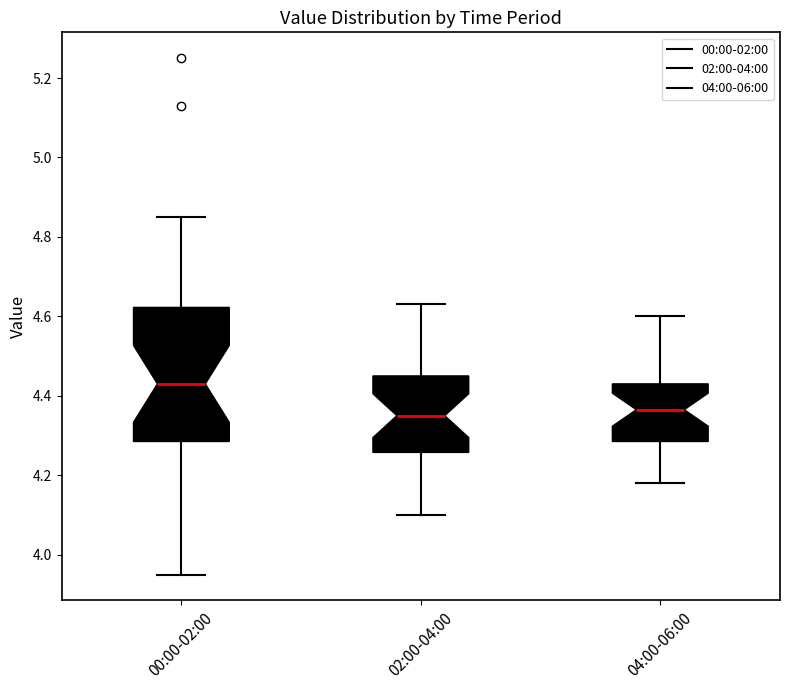

Reading left to right, read every box against the y-axis: the position of its median line, the range the box covers, and the ends of its whiskers. The values are not printed on the chart, so give them approximately, as read against the axis.

00:00-02:00: median 4.44, box 4.28 to 4.62, whiskers 3.96 to 4.86
02:00-04:00: median 4.36, box 4.26 to 4.46, whiskers 4.10 to 4.64
04:00-06:00: median 4.36, box 4.28 to 4.44, whiskers 4.18 to 4.60